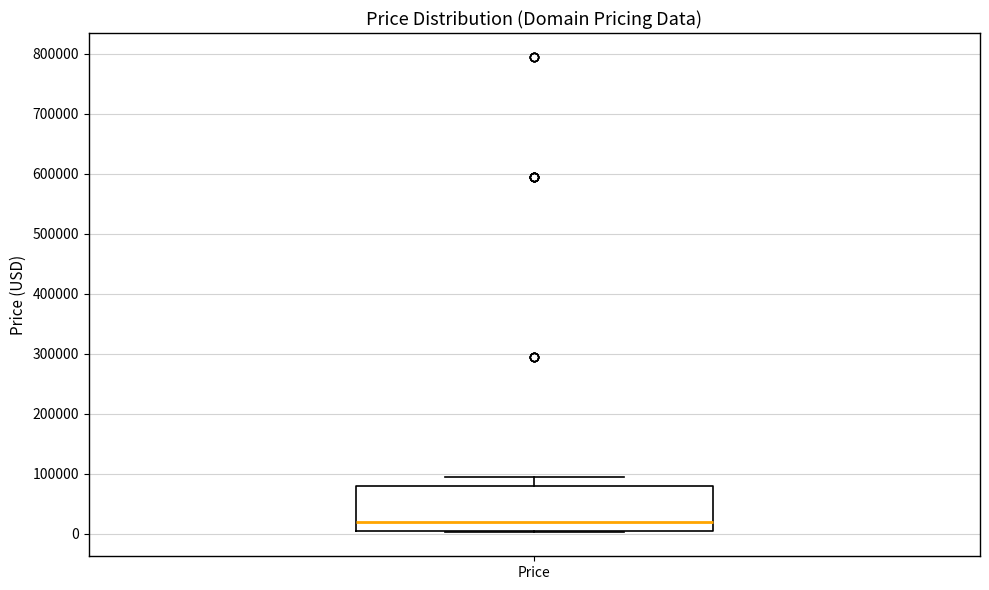

Read this box plot against the y-axis: the position of the median line, the range covered by the box, and the ends of both whiskers. The values are not printed on the chart, so give them approximately, as read against the axis.

median 20000, box 0 to 80000, whiskers 0 to 90000